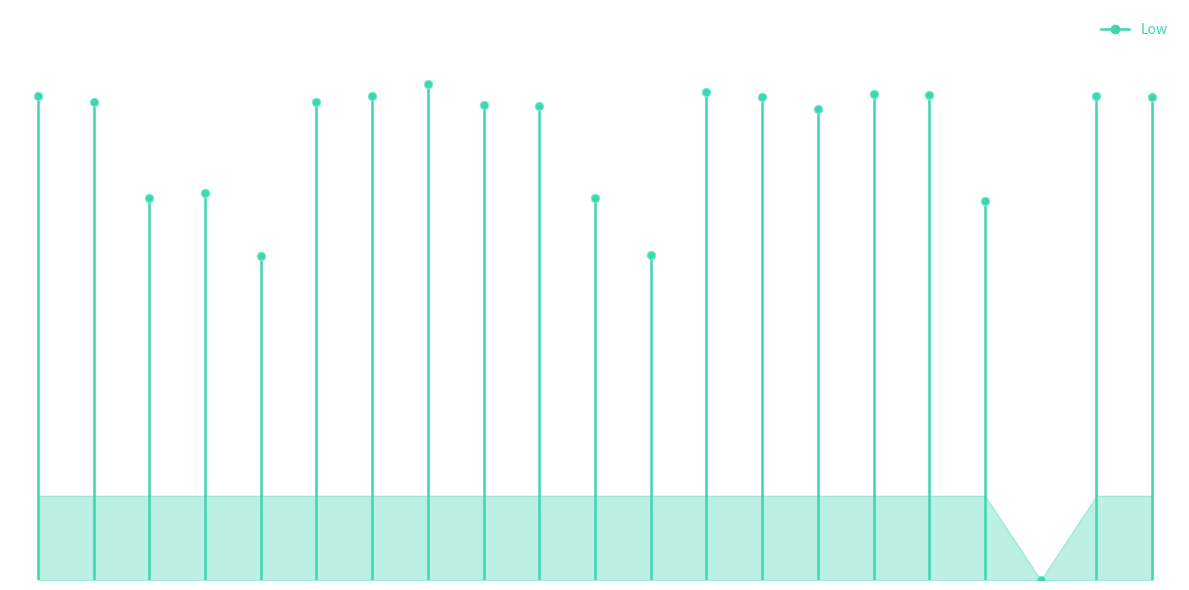

Is it true that the value at 22-Mon is 23.9?

False